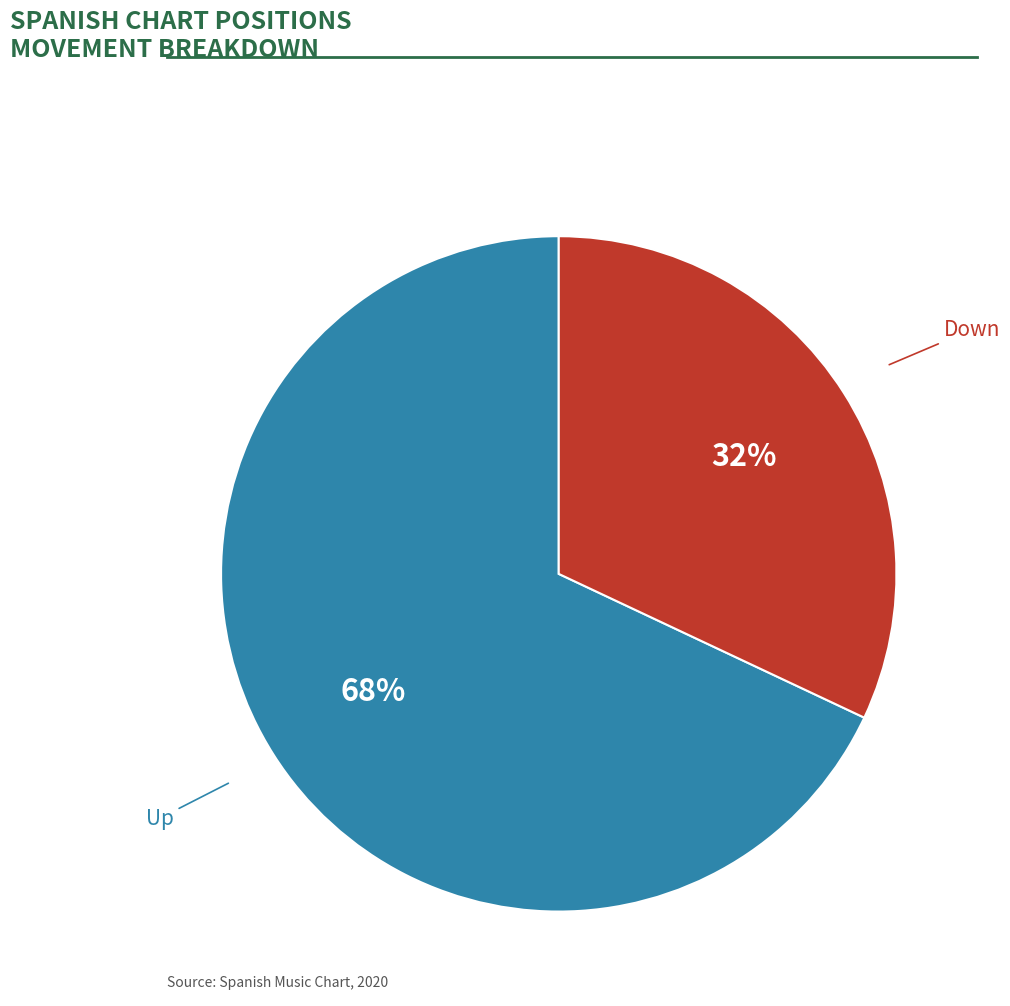

Do Up and Down together represent more than half of the pie?

Yes